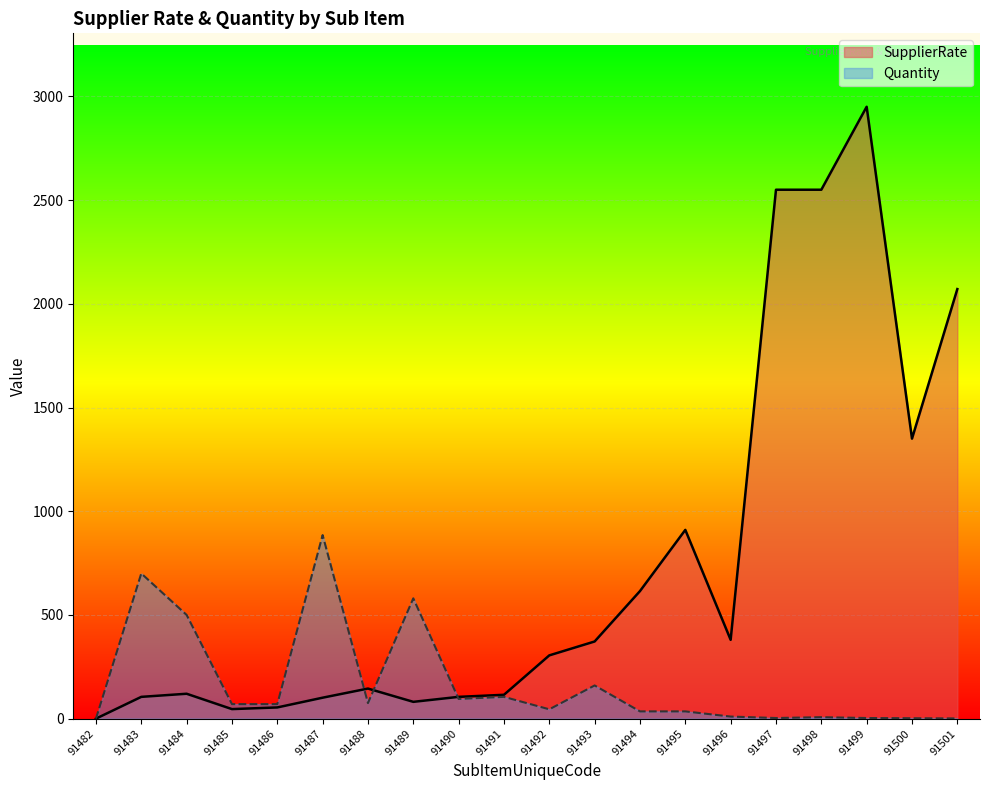

What is the total value across all series at 91493?

532